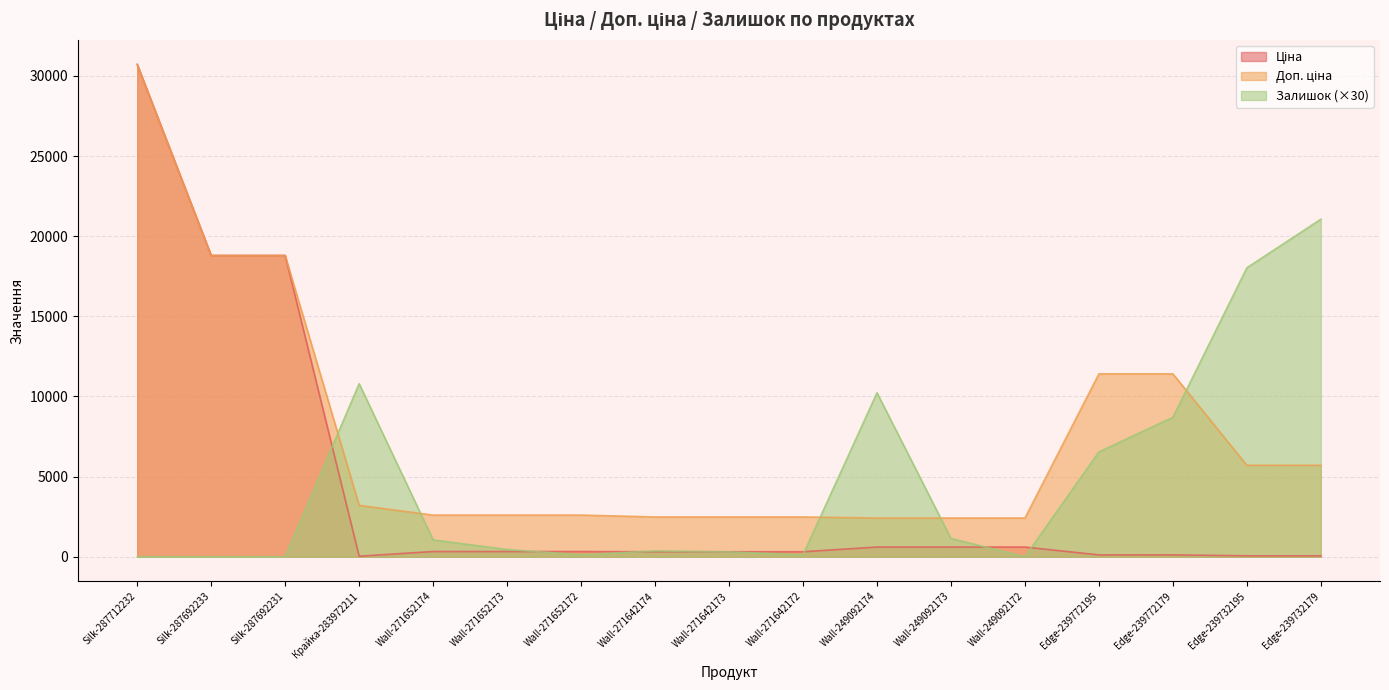

What is the difference between the maximum and second lowest values in the Ціна series?

30660.1